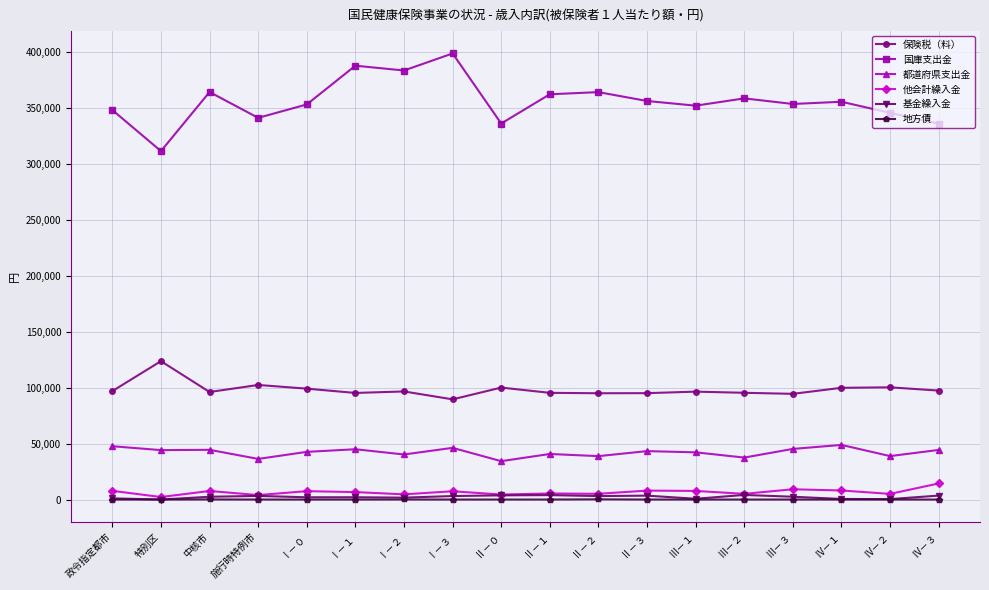

What are all the series names shown in the legend?

保険税（料）, 国庫支出金, 都道府県支出金, 他会計繰入金, 基金繰入金, 地方債